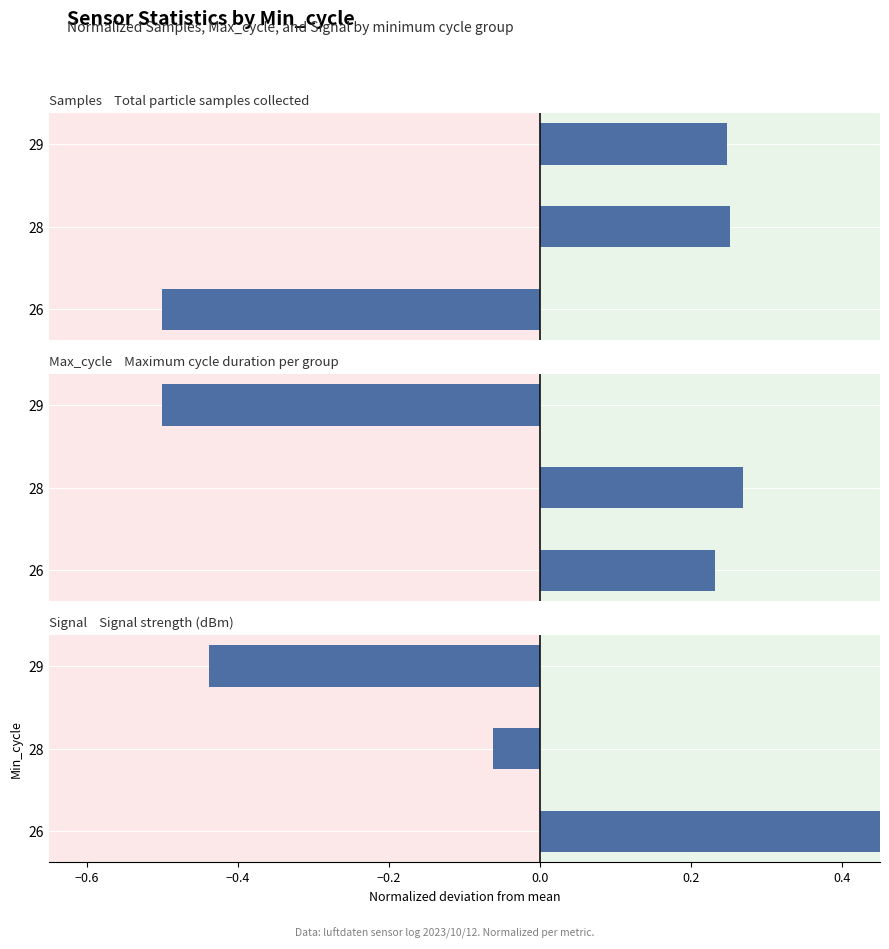

How many data points in Signal are above 0?

1